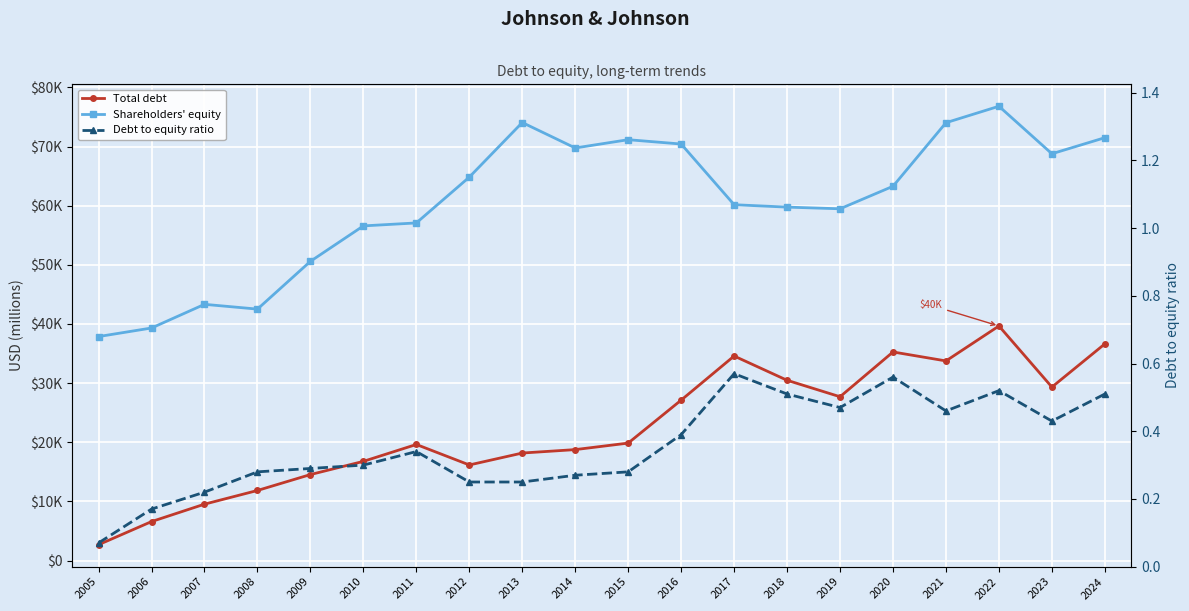

True or false: Shareholders' equity and Total debt cross at least once.

False